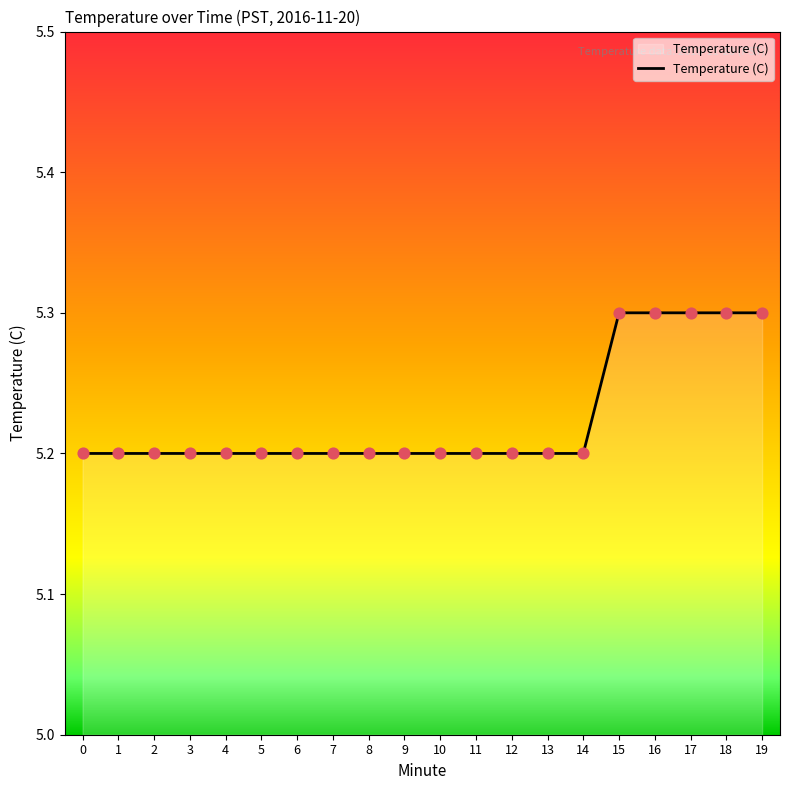

What is the ratio of the value at 1 to the value at 19?

1.0